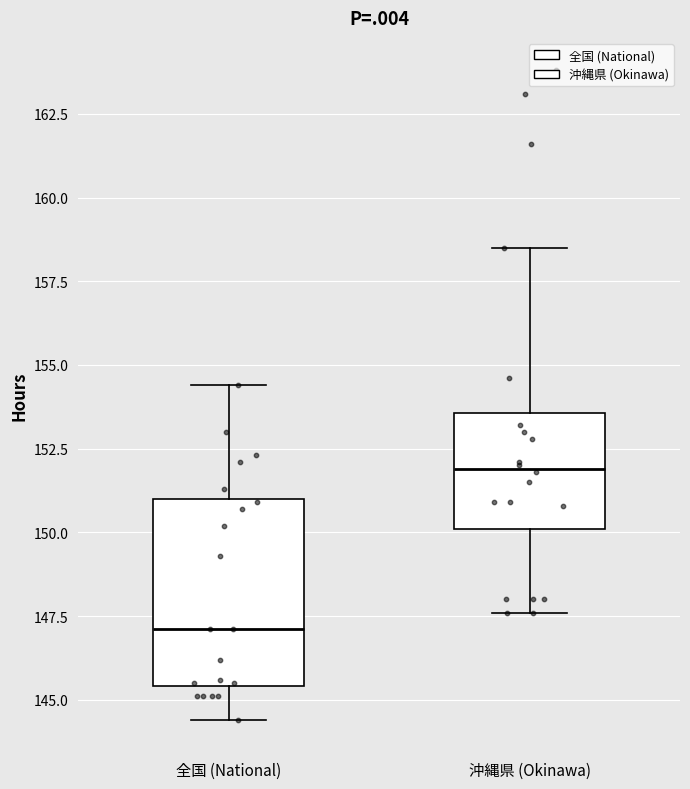

Reading left to right, transcribe this box plot: for each box, give where its median line is, the range the box spans, and where its two whiskers end, as read against the y-axis. The values are not printed on the chart, so give them approximately, as read against the axis.

全国 (National): median 147.0, box 145.5 to 151.0, whiskers 144.5 to 154.5
沖縄県 (Okinawa): median 152.0, box 150.0 to 153.5, whiskers 147.5 to 158.5